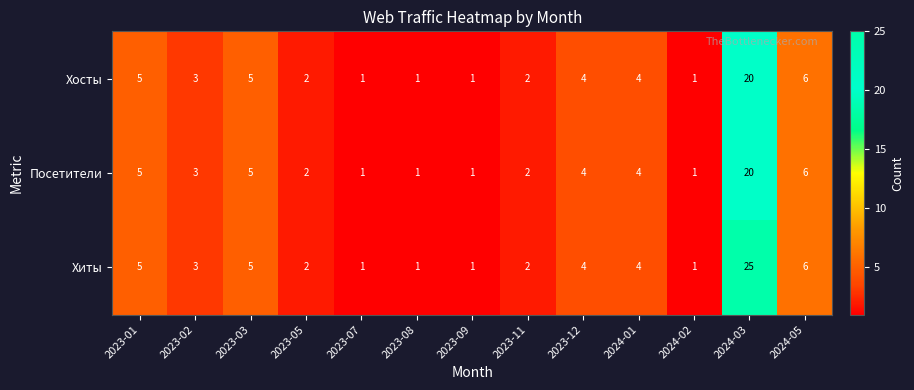

How many series are shown in this chart?

3